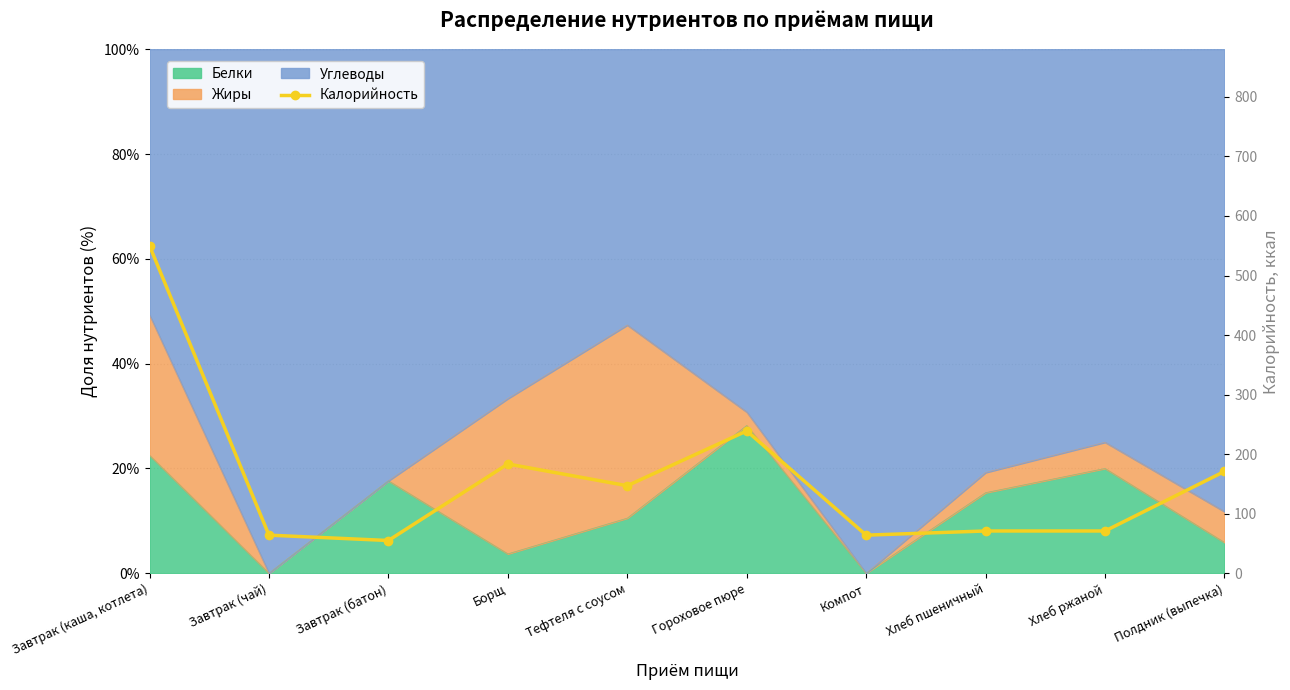

Which category has the lowest value across all series?

Завтрак (батон)